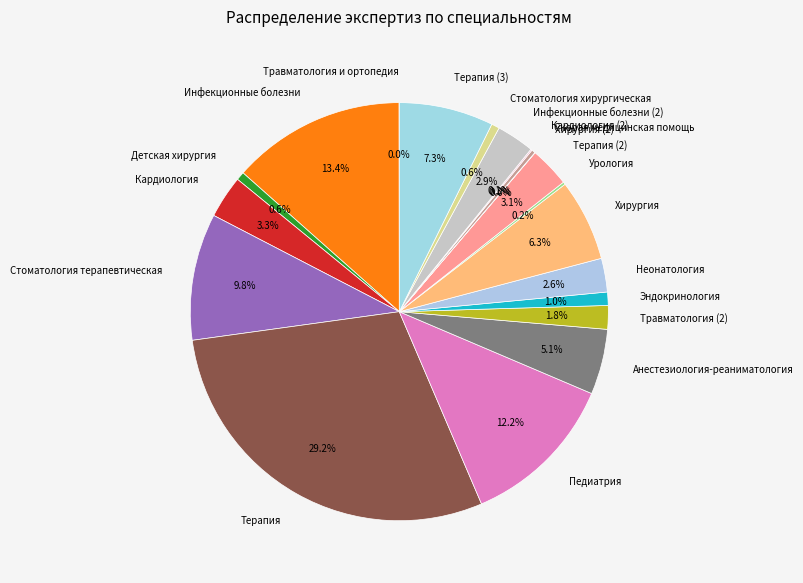

Combined, what portion of the pie is Анестезиология-реаниматология and Неонатология?

7.7%